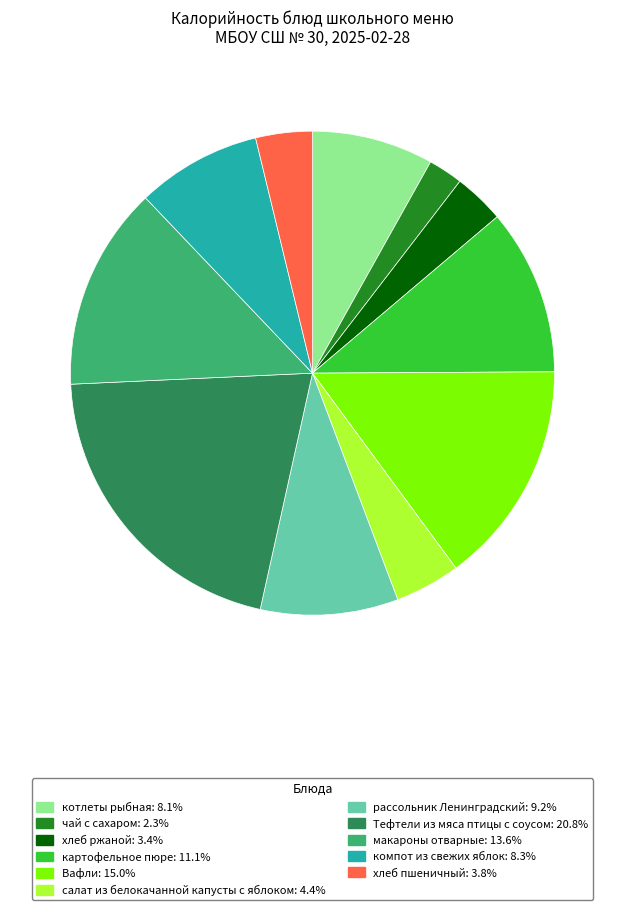

Count the number of slices in the pie.

11